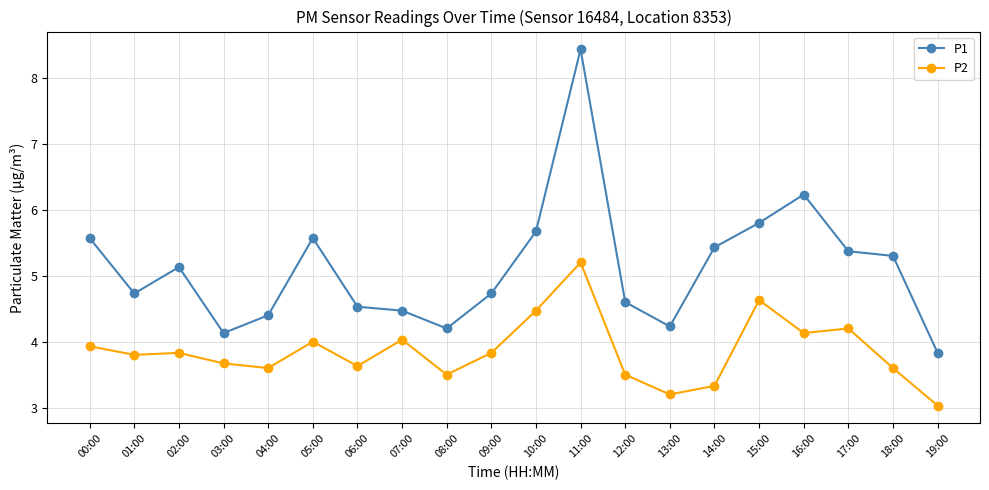

Rank the series by their maximum value, from highest to lowest.

P1, P2